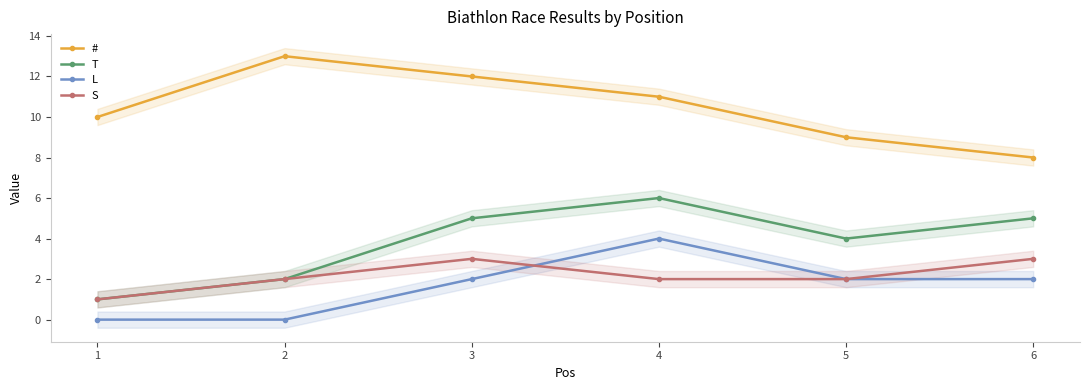

Where is the first local maximum for L?

4